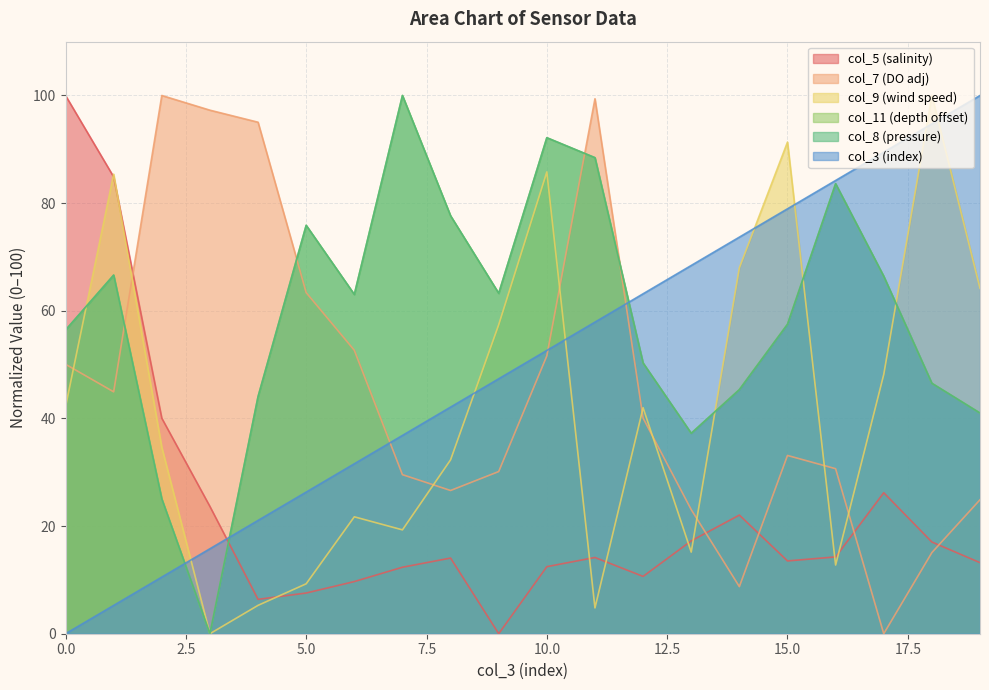

In col_8, how many points are lower than both neighbors (excluding endpoints)?

4